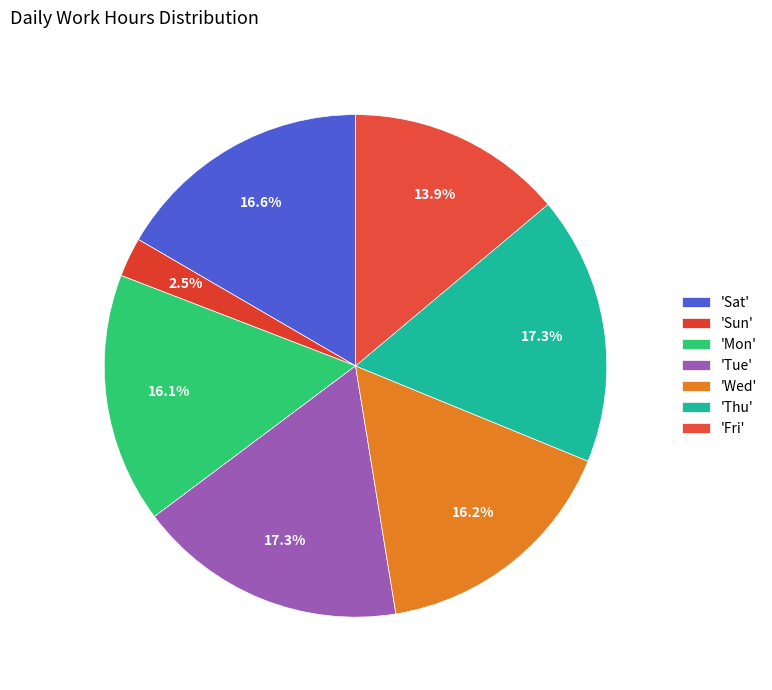

How many segments does this pie chart have?

7